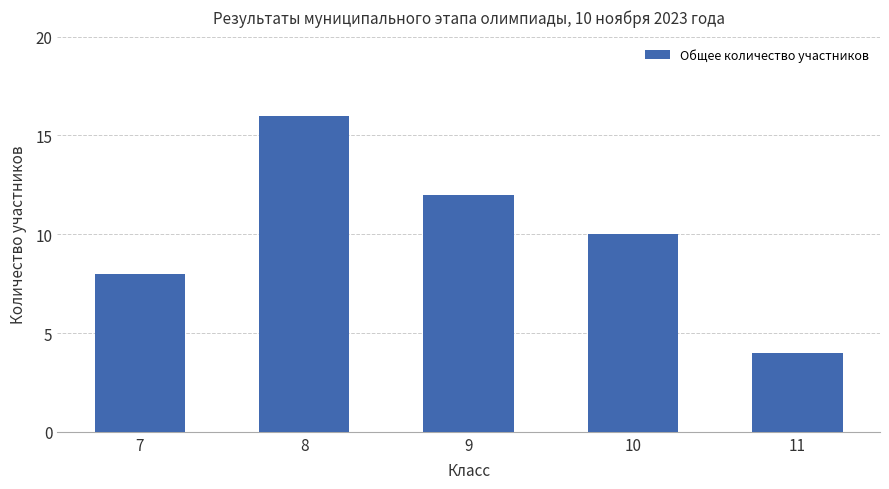

What is the sum of all values?

50